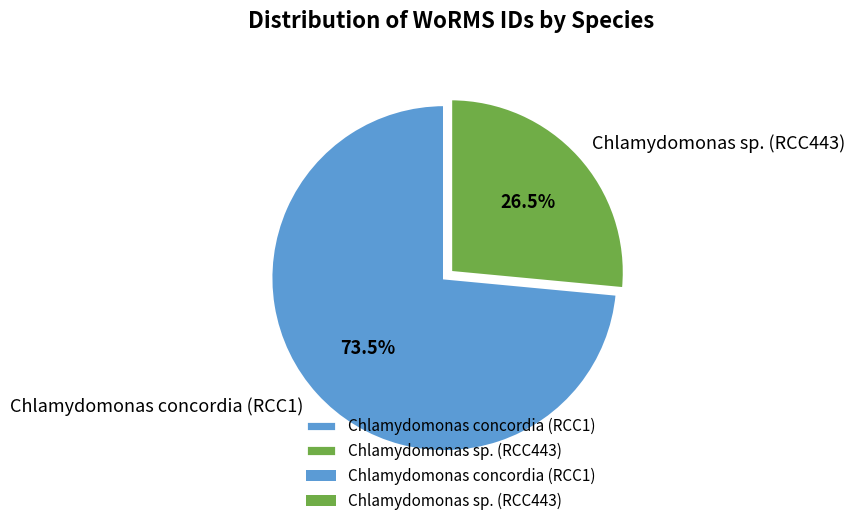

Is it true that Chlamydomonas concordia (RCC1) is 79% of the pie?

False